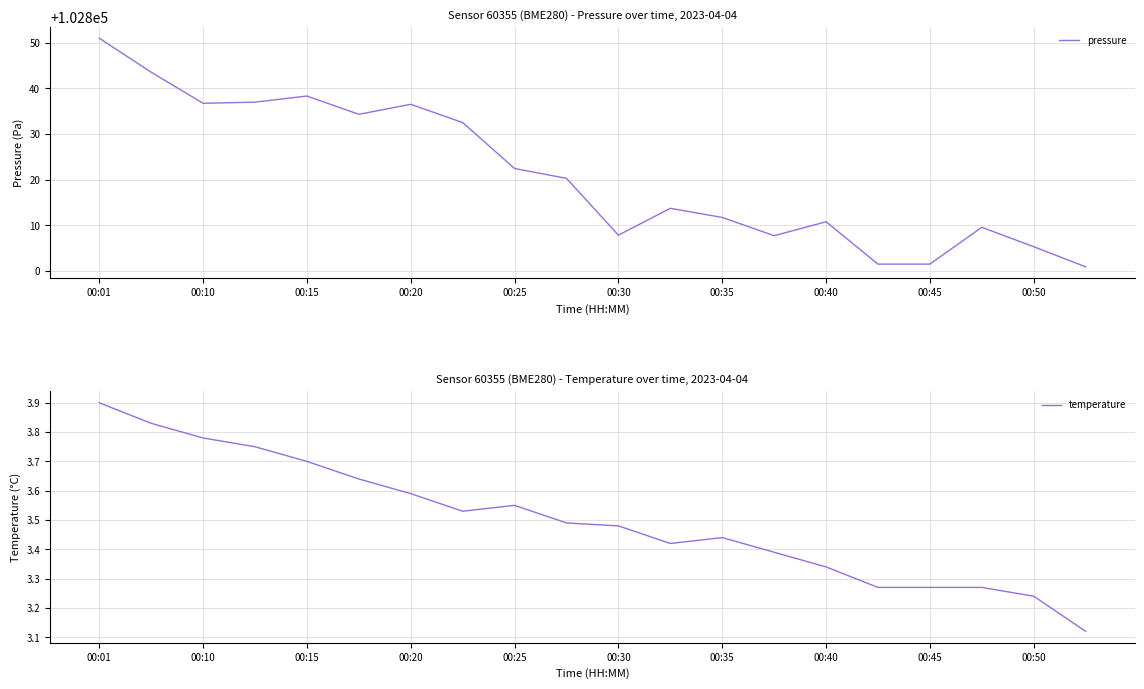

What is the average value of the pressure series?

102821.2